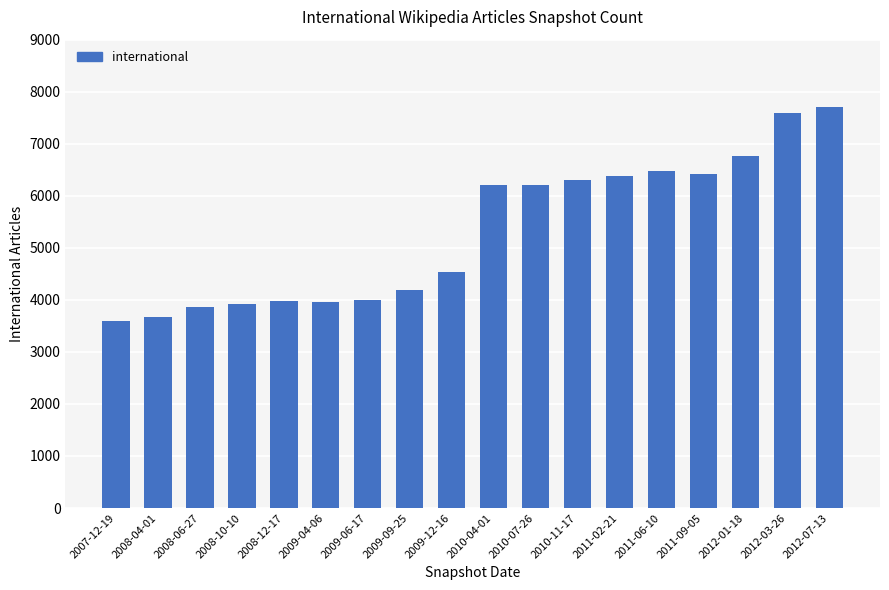

What position from the right is 2009-09-25?

11